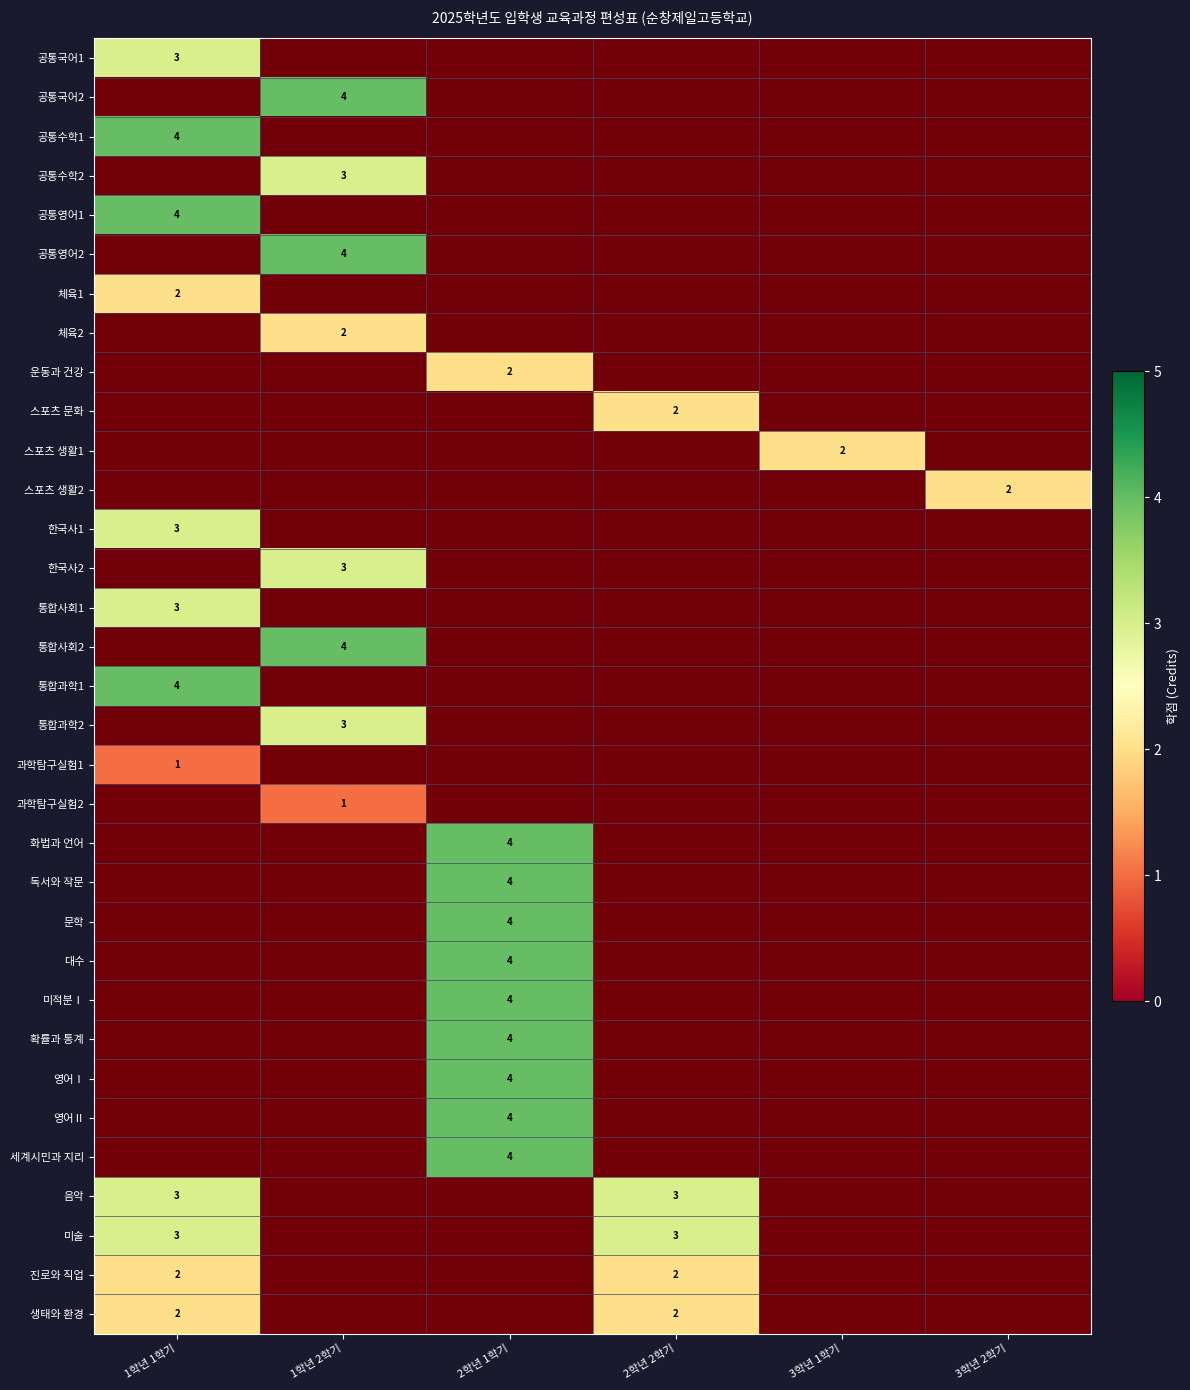

True or false: 확률과 통계 has a value of 1.6 at 3학년 1학기.

False